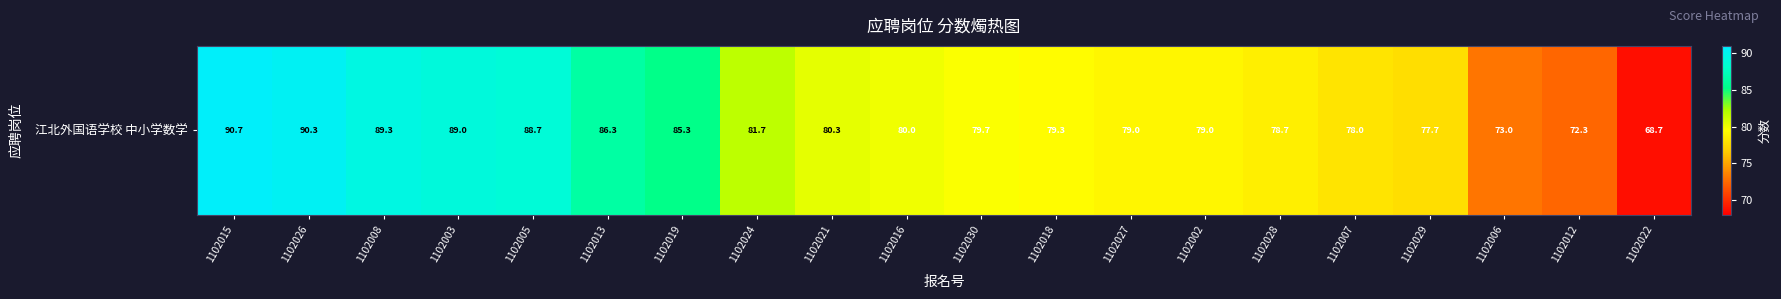

Reading right to left, transcribe all the data shown in this chart.

68.7	72.3	73.0	77.7	78.0	78.7	79.0	79.0	79.3	79.7	80.0	80.3	81.7	85.3	86.3	88.7	89.0	89.3	90.3	90.7